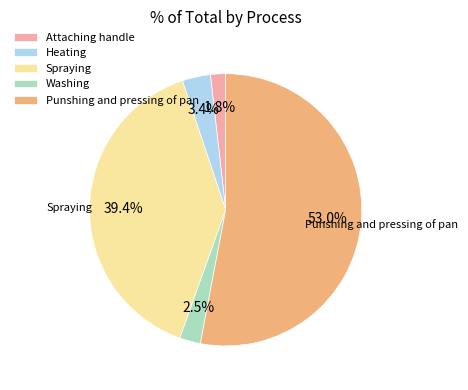

Count the number of slices in the pie.

5